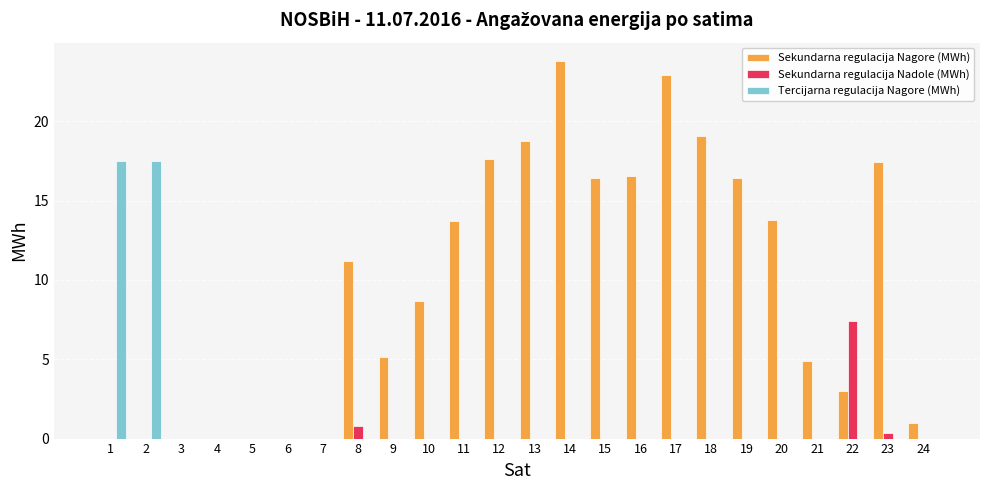

Which series has the largest total across all categories?

Sekundarna regulacija Nagore (MWh)